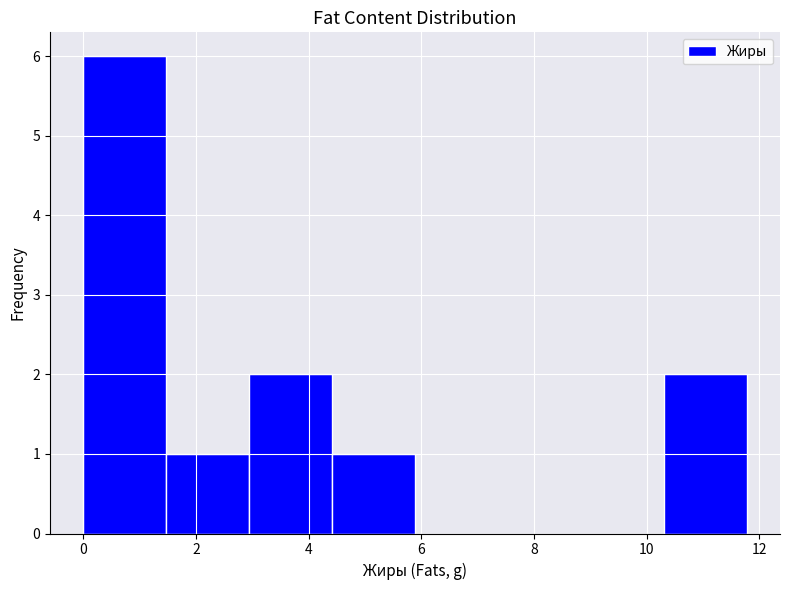

What is the height of the bar covering 3.0 to 4.4 on the x-axis? Neither the bar edges nor the heights are printed on the chart, so give them approximately, as read against the axes.

2